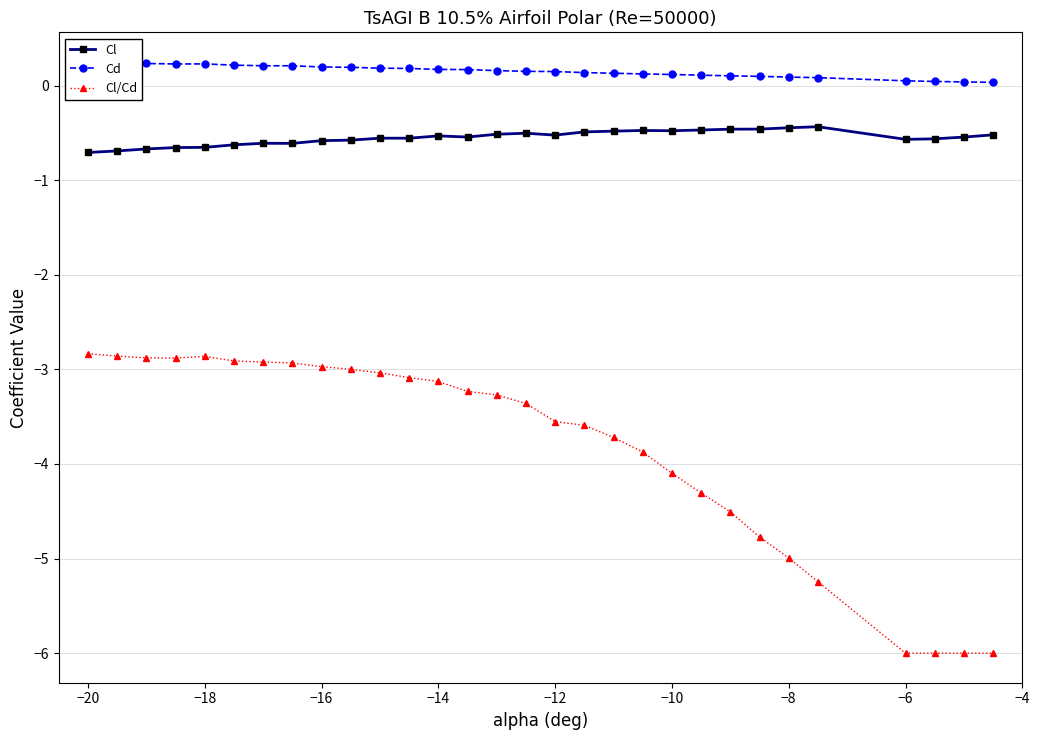

Reading right to left, list all the values displayed in this chart.

Cl: -0.5	-0.5	-0.6	-0.6	-0.4	-0.4	-0.5	-0.5	-0.5	-0.5	-0.5	-0.5	-0.5	-0.5	-0.5	-0.5	-0.5	-0.5	-0.6	-0.6	-0.6	-0.6	-0.6	-0.6	-0.6	-0.7	-0.7	-0.7	-0.7	-0.7
Cd: 0.0	0.0	0.0	0.0	0.1	0.1	0.1	0.1	0.1	0.1	0.1	0.1	0.1	0.1	0.2	0.2	0.2	0.2	0.2	0.2	0.2	0.2	0.2	0.2	0.2	0.2	0.2	0.2	0.2	0.2
Cl/Cd: -6.0	-6.0	-6.0	-6.0	-5.2	-5.0	-4.8	-4.5	-4.3	-4.1	-3.9	-3.7	-3.6	-3.6	-3.4	-3.3	-3.2	-3.1	-3.1	-3.0	-3.0	-3.0	-2.9	-2.9	-2.9	-2.9	-2.9	-2.9	-2.9	-2.8